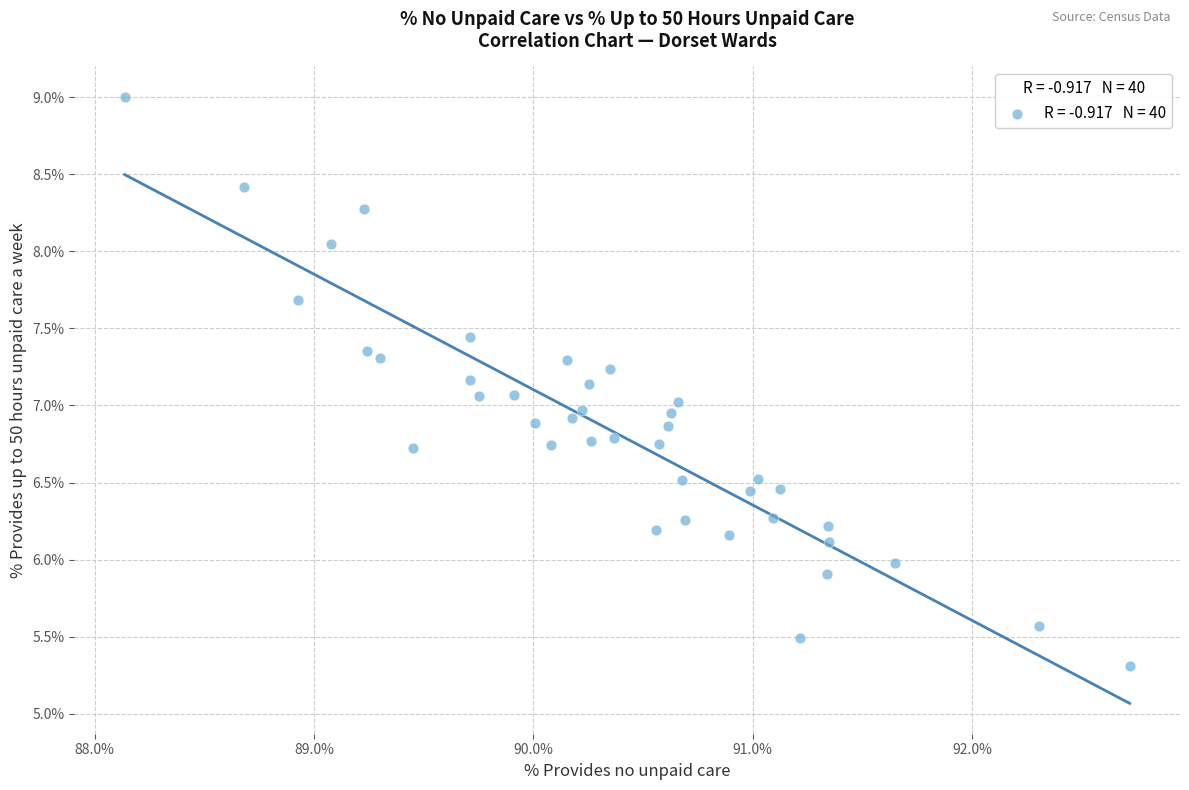

What is the range of Y values (max minus min)?

3.7